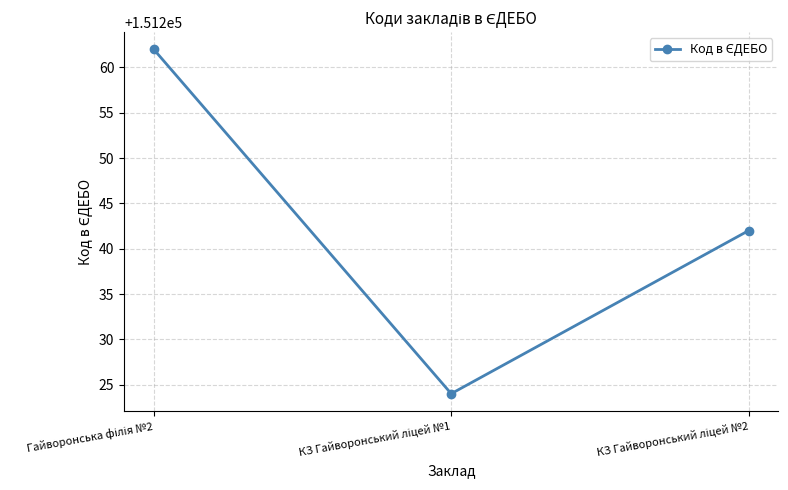

What is the difference between the maximum and minimum values?

38